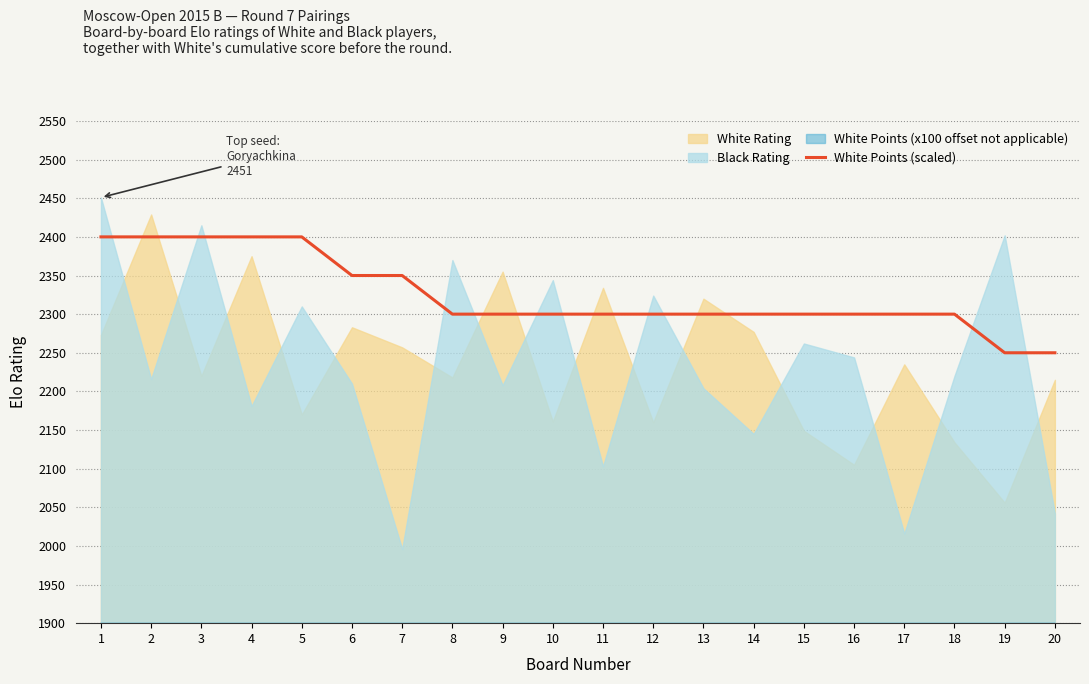

The value of White Points (scaled) at 17 is 1131. True or false?

False